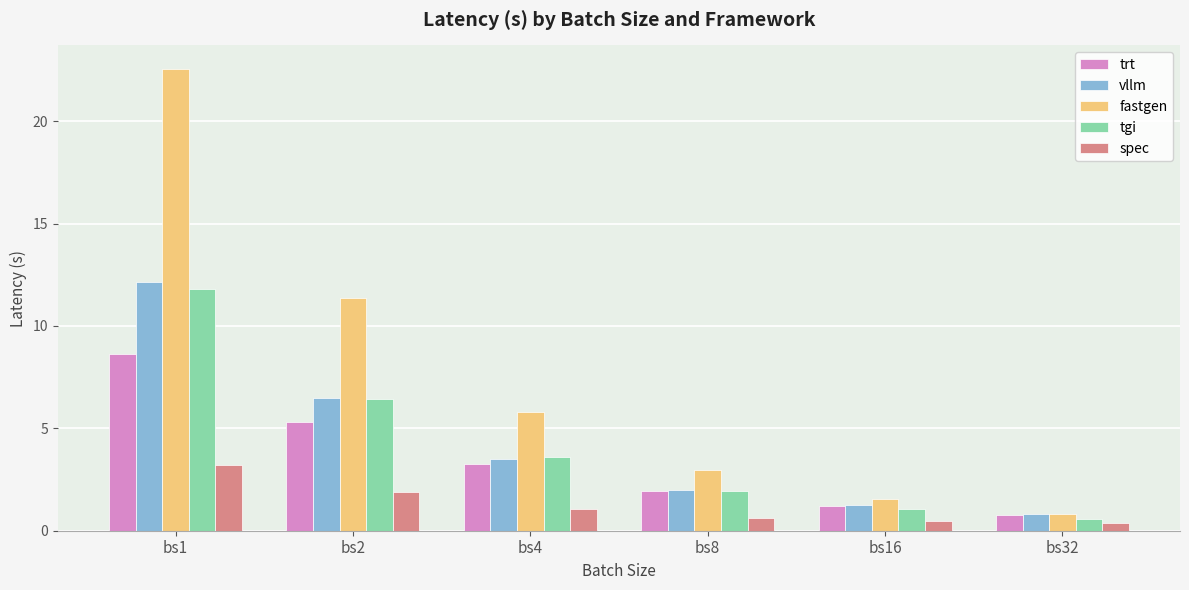

What is the approximate value of trt at bs1?

8.6